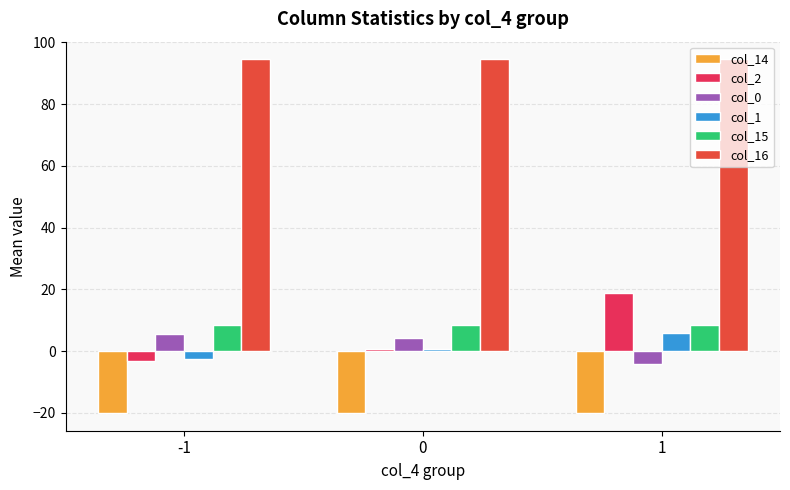

Which series has the largest total across all categories?

col_16